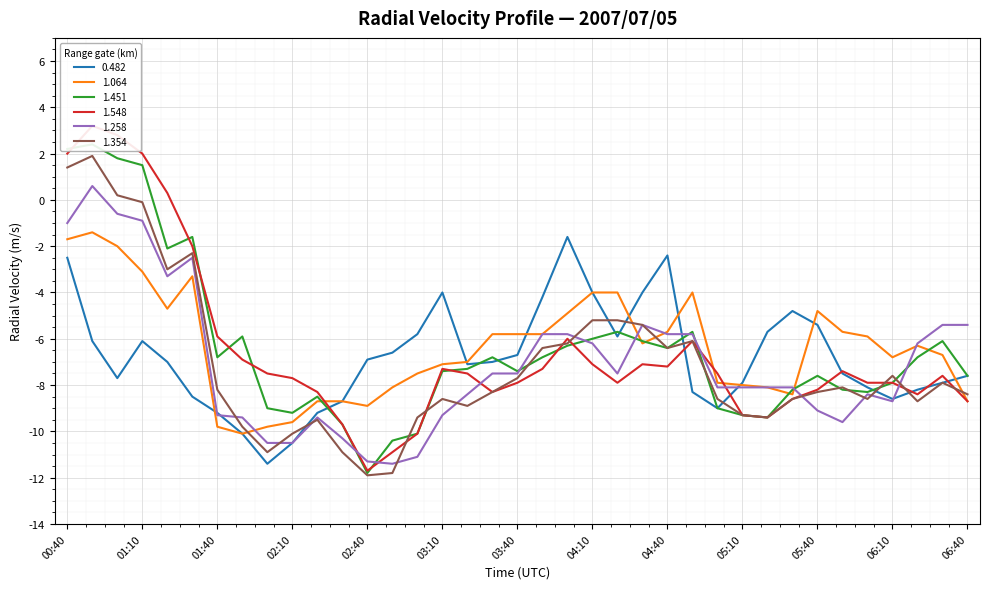

Rank the series by their maximum value, from highest to lowest.

1.548, 1.451, 1.354, 1.258, 1.064, 0.482